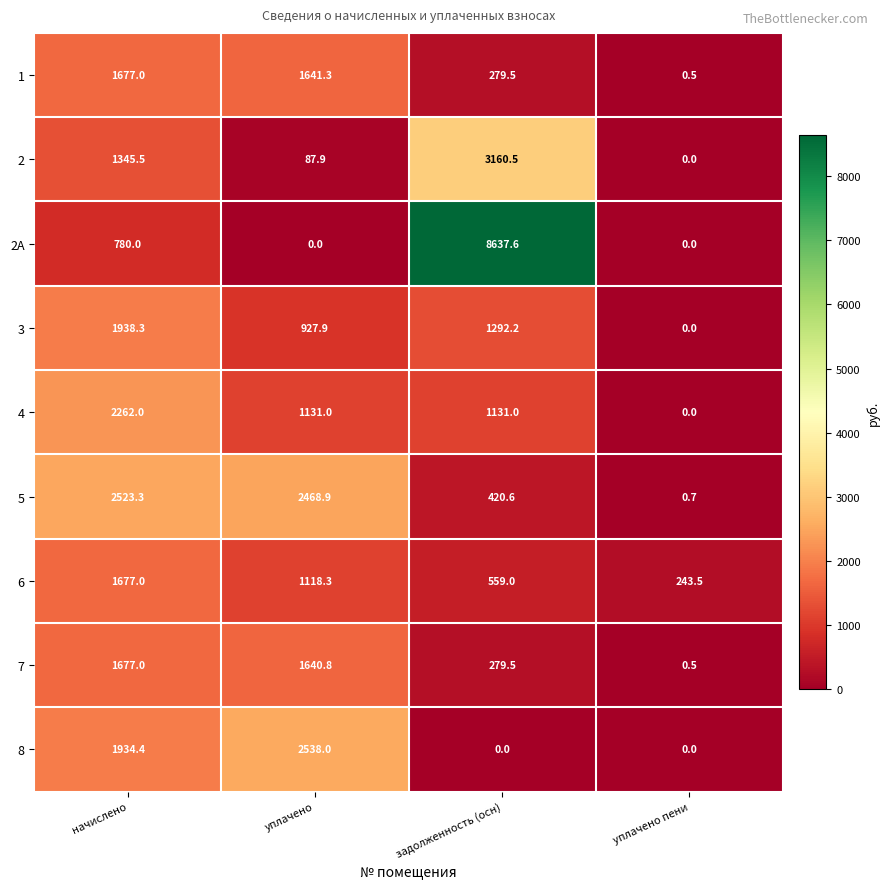

What is the difference between the maximum and minimum values in the 8 series?

2538.0